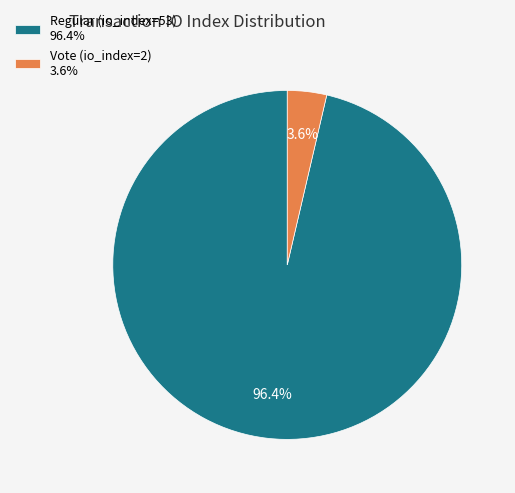

Is Regular (io_index=53) the majority of the pie?

Yes